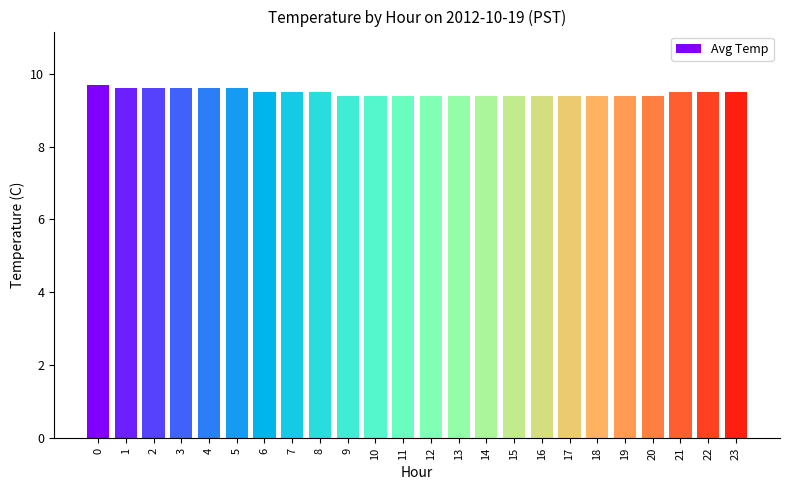

What is the minimum value shown in the chart?

9.4